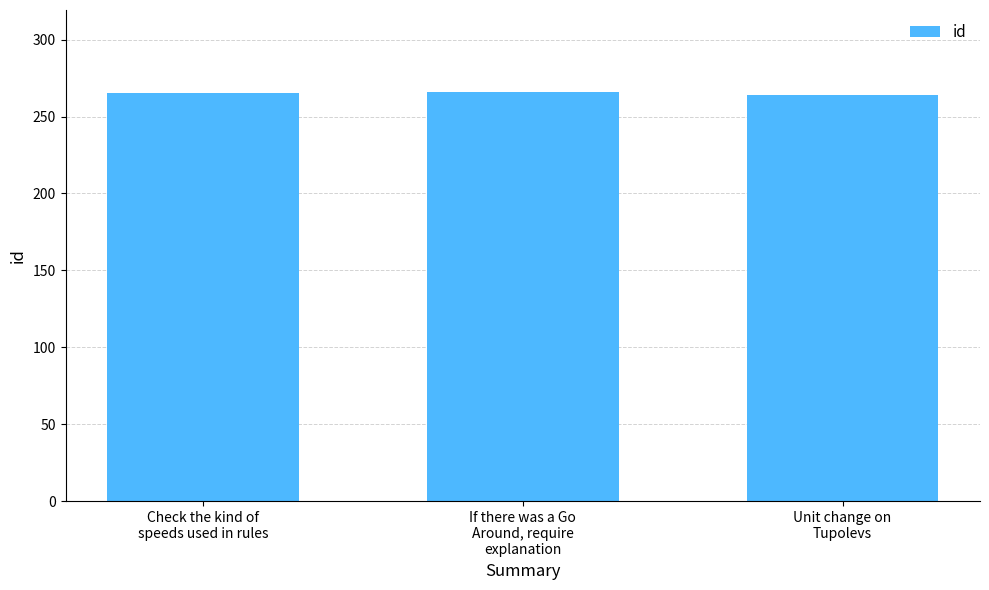

What is the smallest value displayed?

264